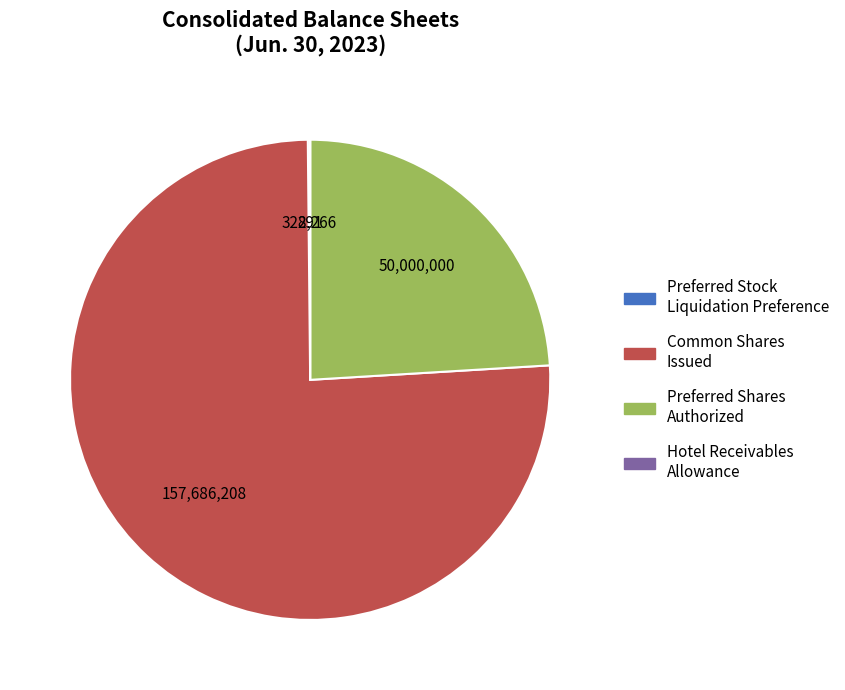

Is there any slice that represents more than half of the pie?

Yes